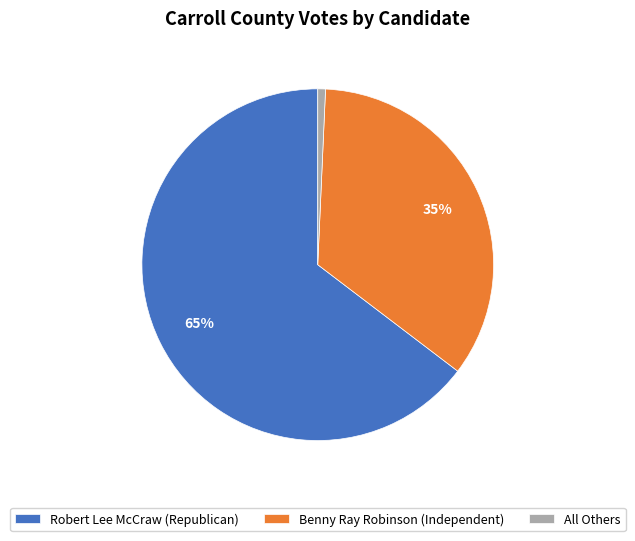

Combined, do Benny Ray Robinson (Independent) and Robert Lee McCraw (Republican) account for over 50%?

Yes